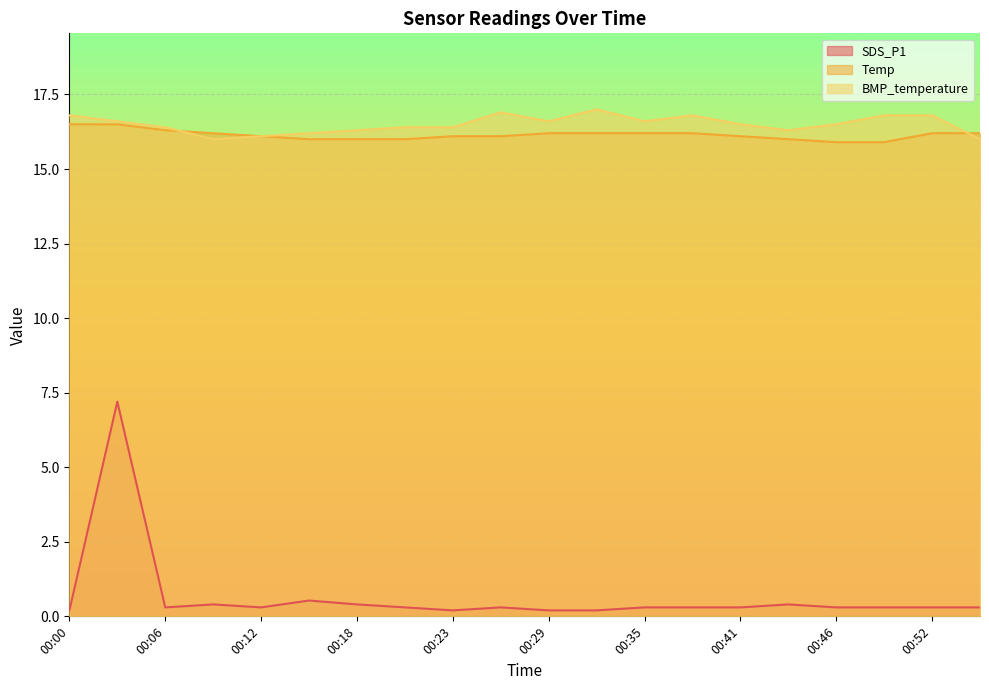

Does the chart display data point markers on the line(s)?

No